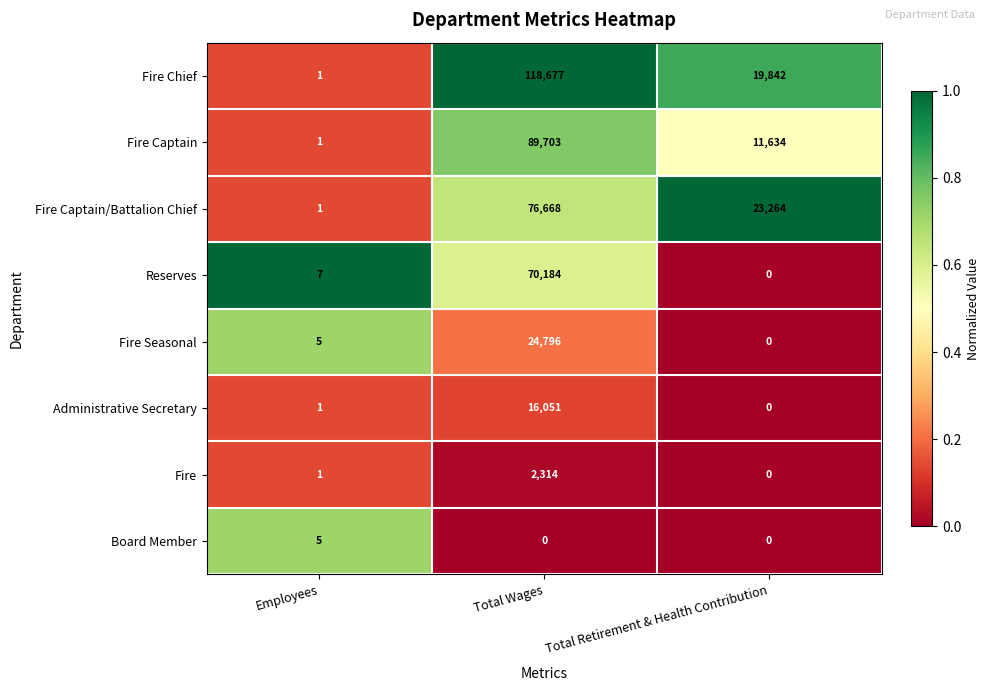

What is the total value across all series at Employees?

22